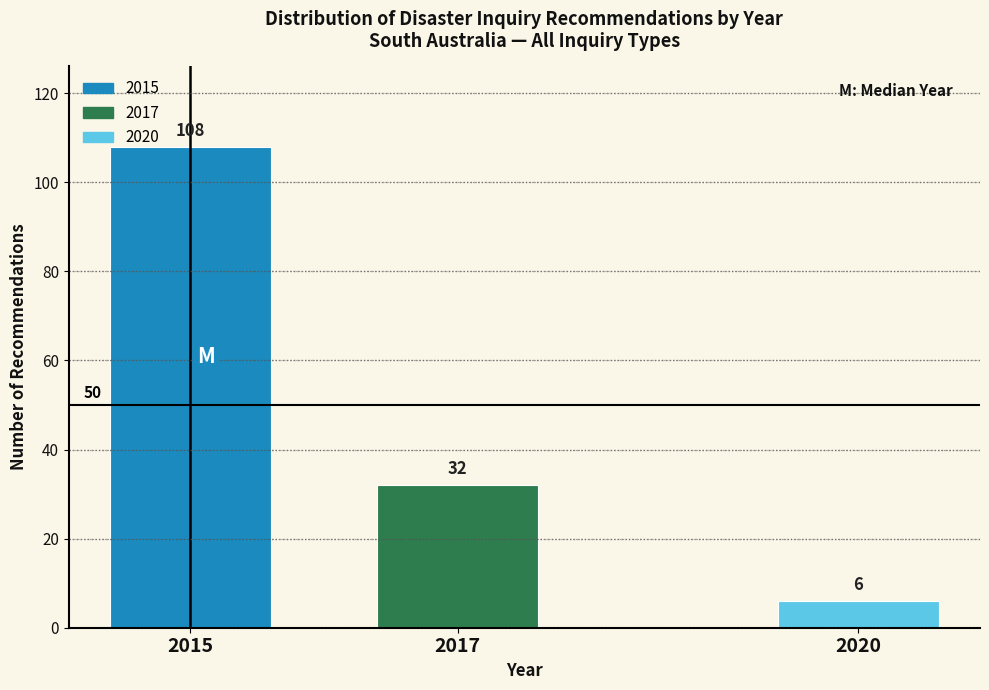

Reading left to right, list all the values displayed in this chart.

2015=108	2017=32	2020=6